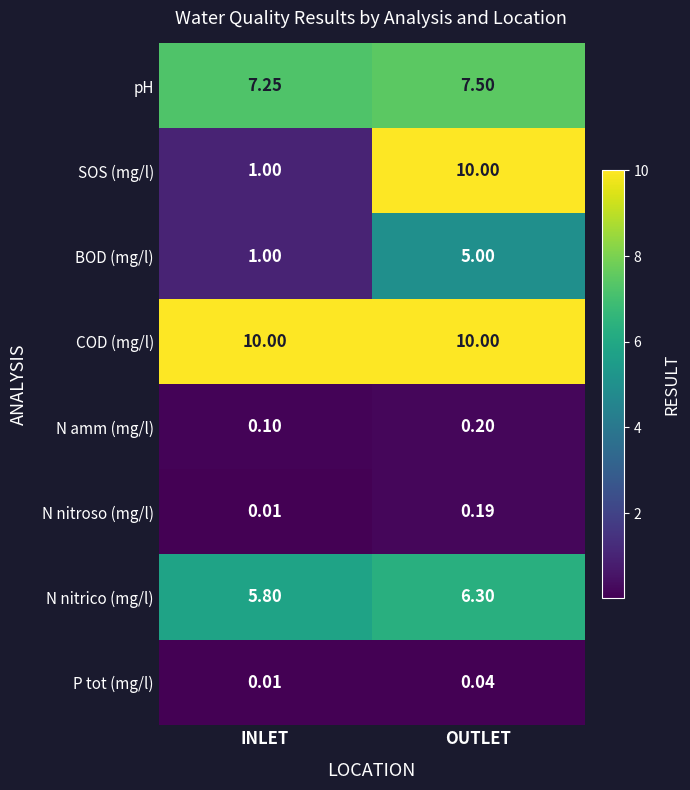

Which series has the largest range (max minus min)?

SOS (mg/l)